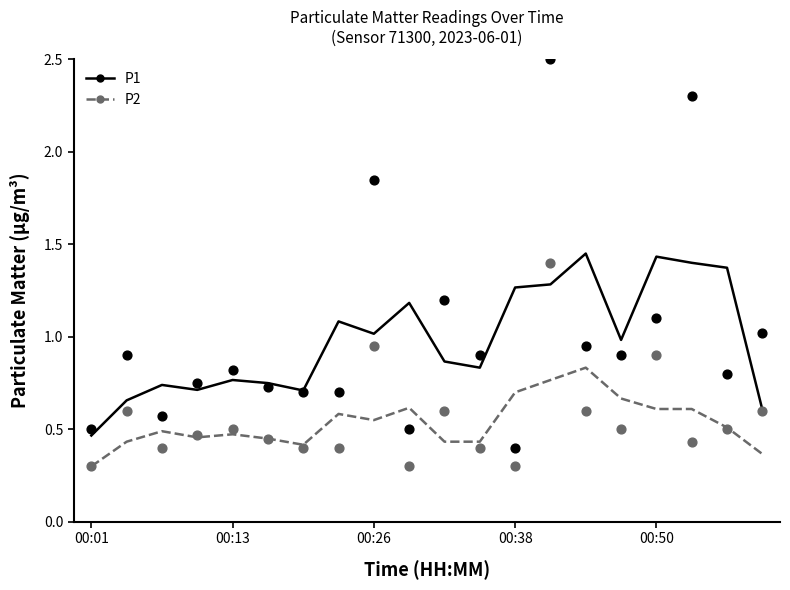

Which series has the largest total across all categories?

P1